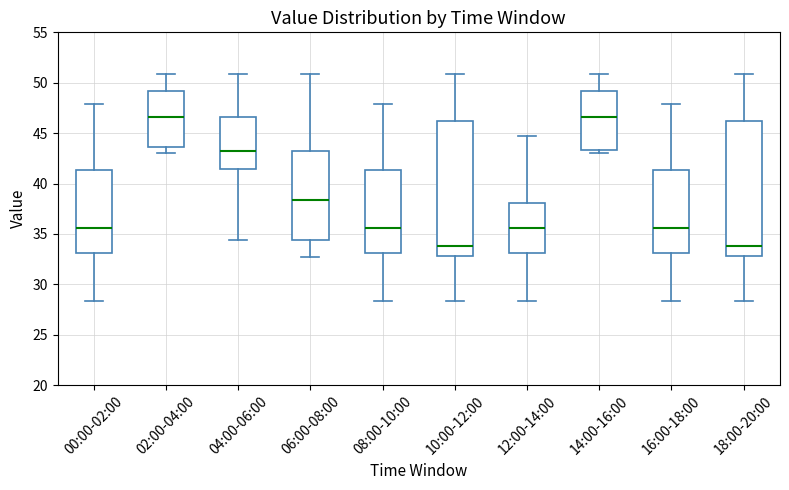

Reading left to right, read every box against the y-axis: the position of its median line, the range the box covers, and the ends of its whiskers. The values are not printed on the chart, so give them approximately, as read against the axis.

00:00-02:00: median 35.5, box 33.0 to 41.5, whiskers 28.5 to 48.0
02:00-04:00: median 46.5, box 43.5 to 49.0, whiskers 43.0 to 51.0
04:00-06:00: median 43.0, box 41.5 to 46.5, whiskers 34.5 to 51.0
06:00-08:00: median 38.5, box 34.5 to 43.0, whiskers 32.5 to 51.0
08:00-10:00: median 35.5, box 33.0 to 41.5, whiskers 28.5 to 48.0
10:00-12:00: median 34.0, box 33.0 to 46.0, whiskers 28.5 to 51.0
12:00-14:00: median 35.5, box 33.0 to 38.0, whiskers 28.5 to 44.5
14:00-16:00: median 46.5, box 43.5 to 49.0, whiskers 43.0 to 51.0
16:00-18:00: median 35.5, box 33.0 to 41.5, whiskers 28.5 to 48.0
18:00-20:00: median 34.0, box 33.0 to 46.0, whiskers 28.5 to 51.0